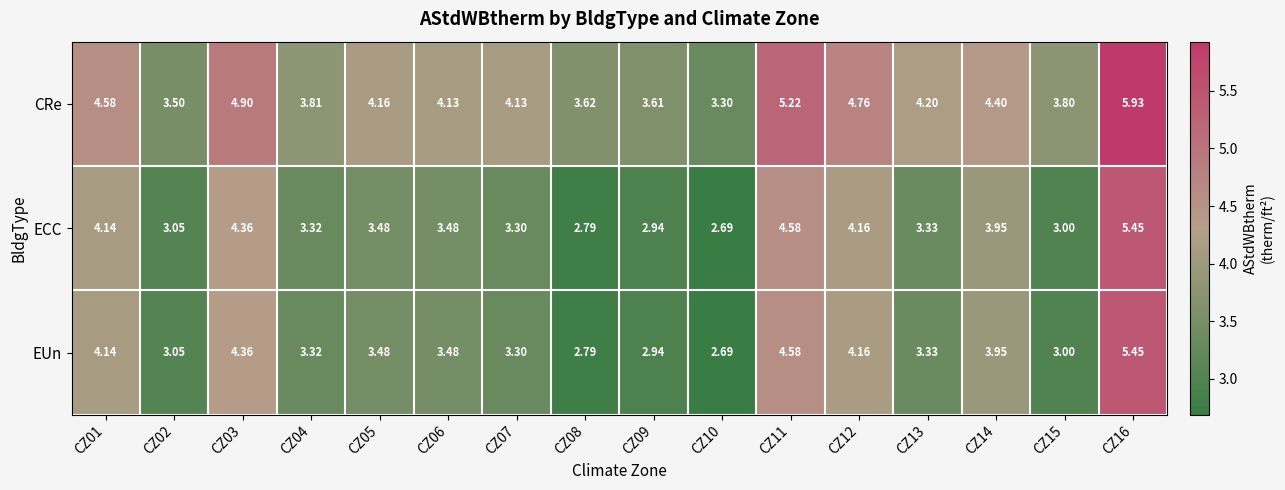

Which series has the largest total across all categories?

CRe